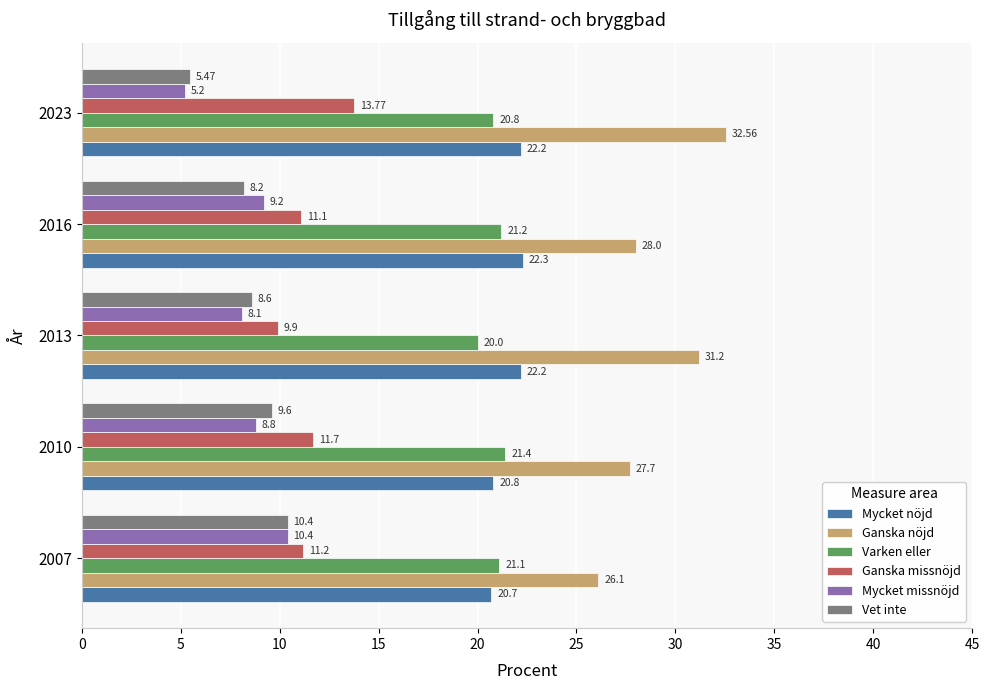

At 2013, list the series in order from largest to smallest.

Ganska nöjd, Mycket nöjd, Varken eller, Ganska missnöjd, Vet inte, Mycket missnöjd